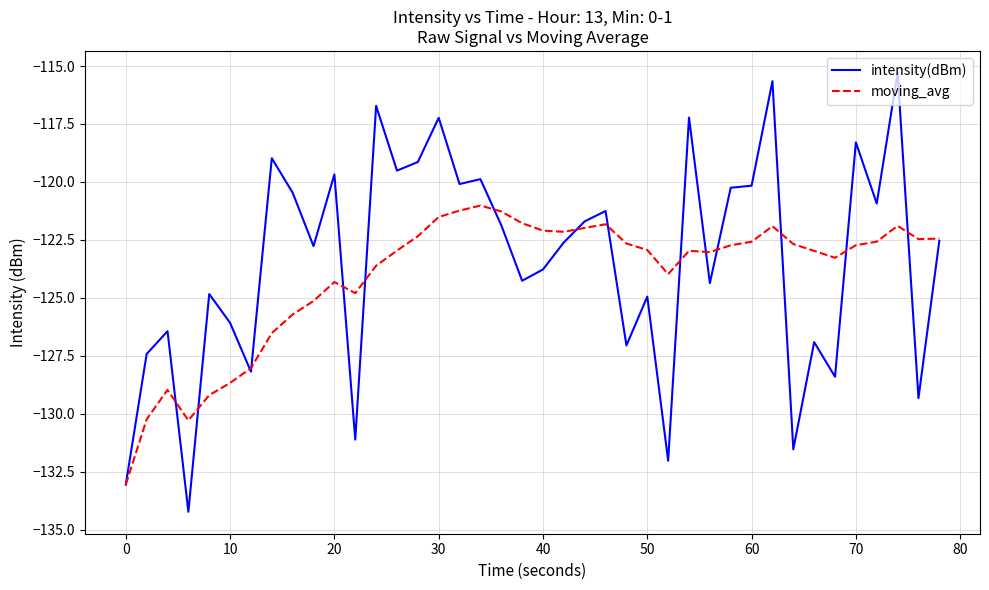

What is the average value of the moving_avg series?

-124.1